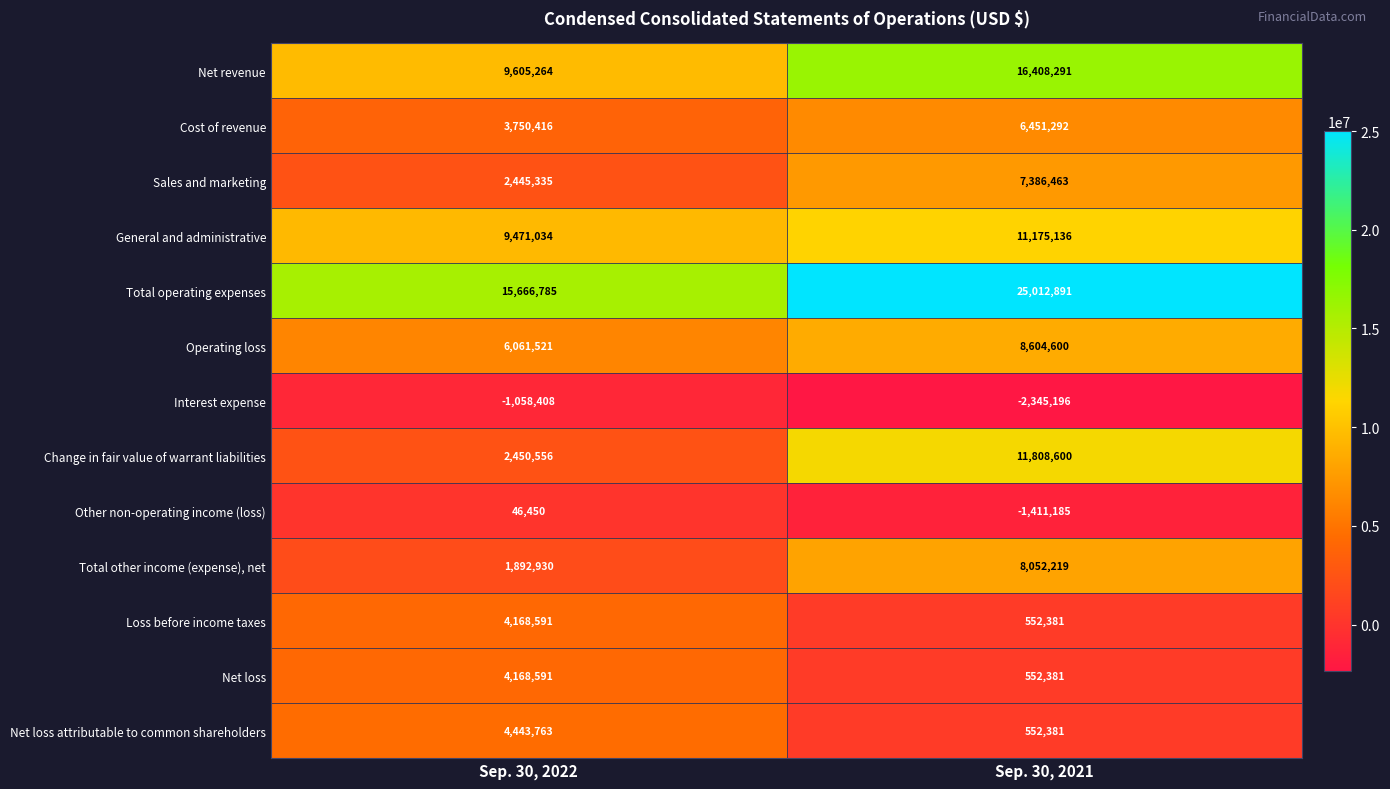

List the labels in order of Net revenue value, largest first.

Sep. 30, 2021, Sep. 30, 2022